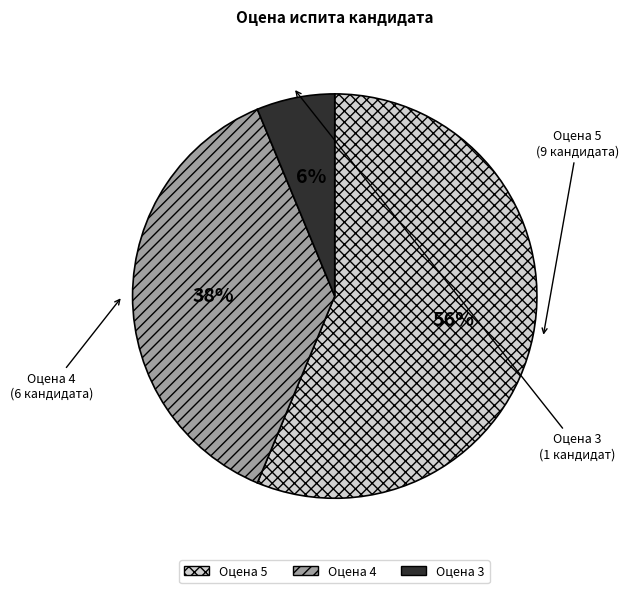

To the nearest percent, what is the average slice percentage?

33%